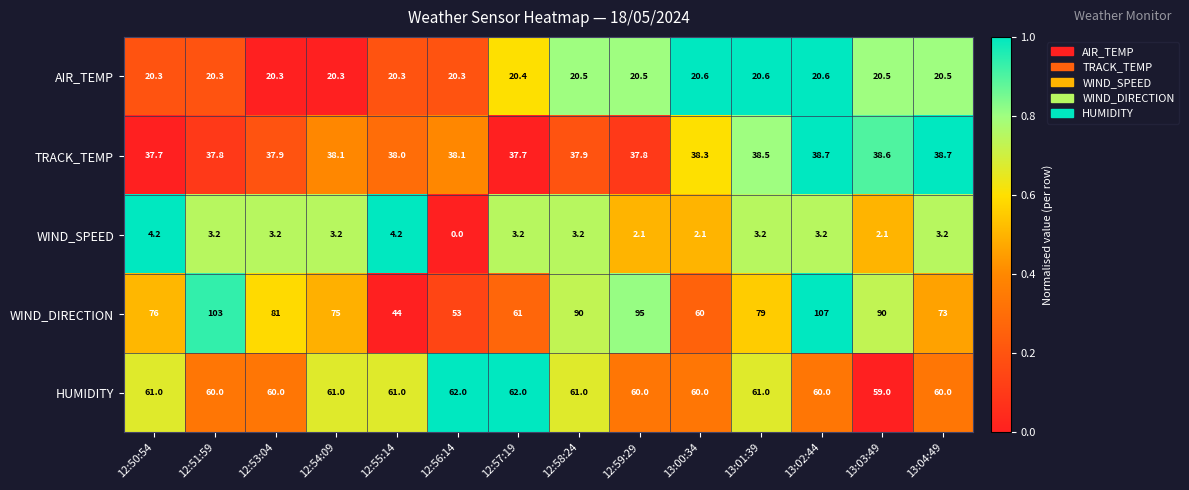

At which category does the chart reach its peak across all series?

13:02:44